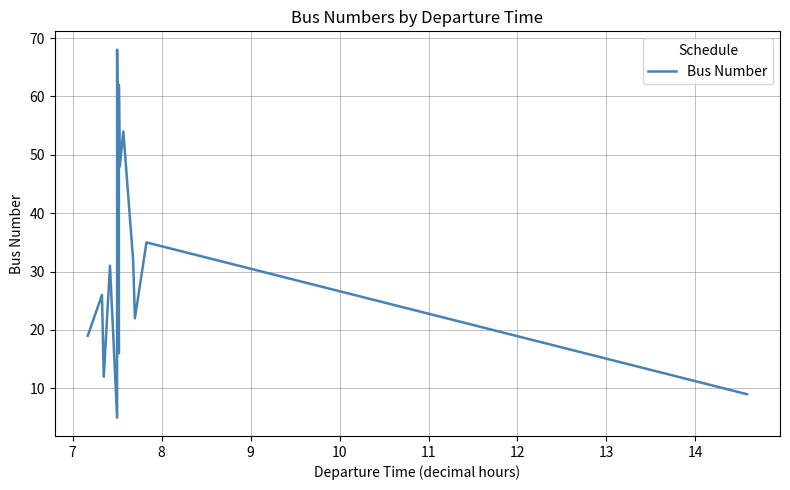

How many interior local peaks (higher than both neighbors) does the data have?

6